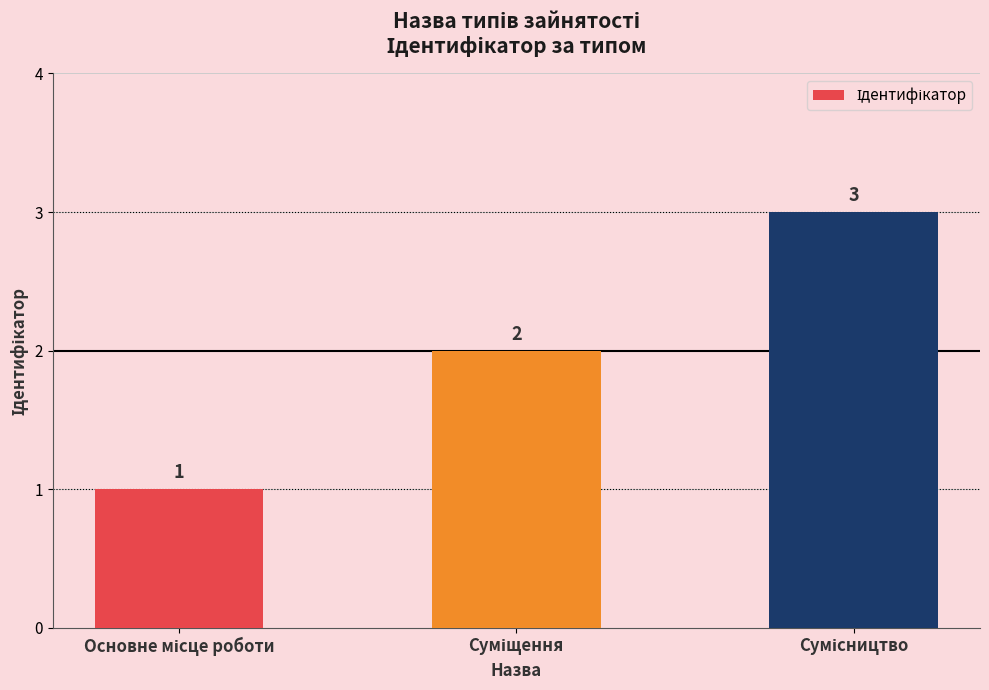

How many data points are less than 2?

1